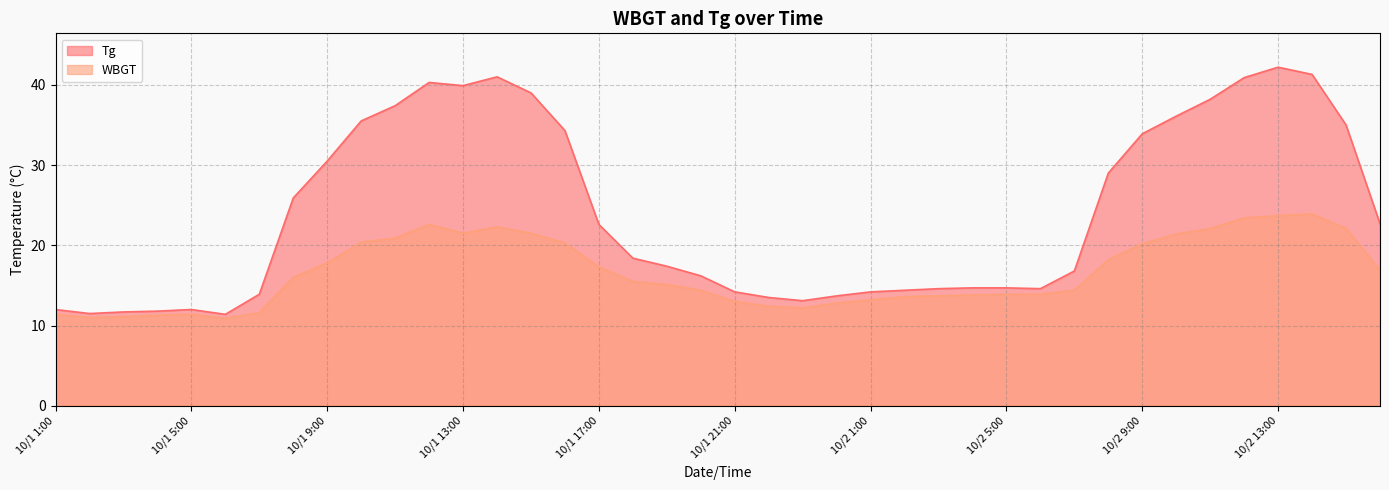

What is the value of the WBGT point at the 30th from the left?

13.9